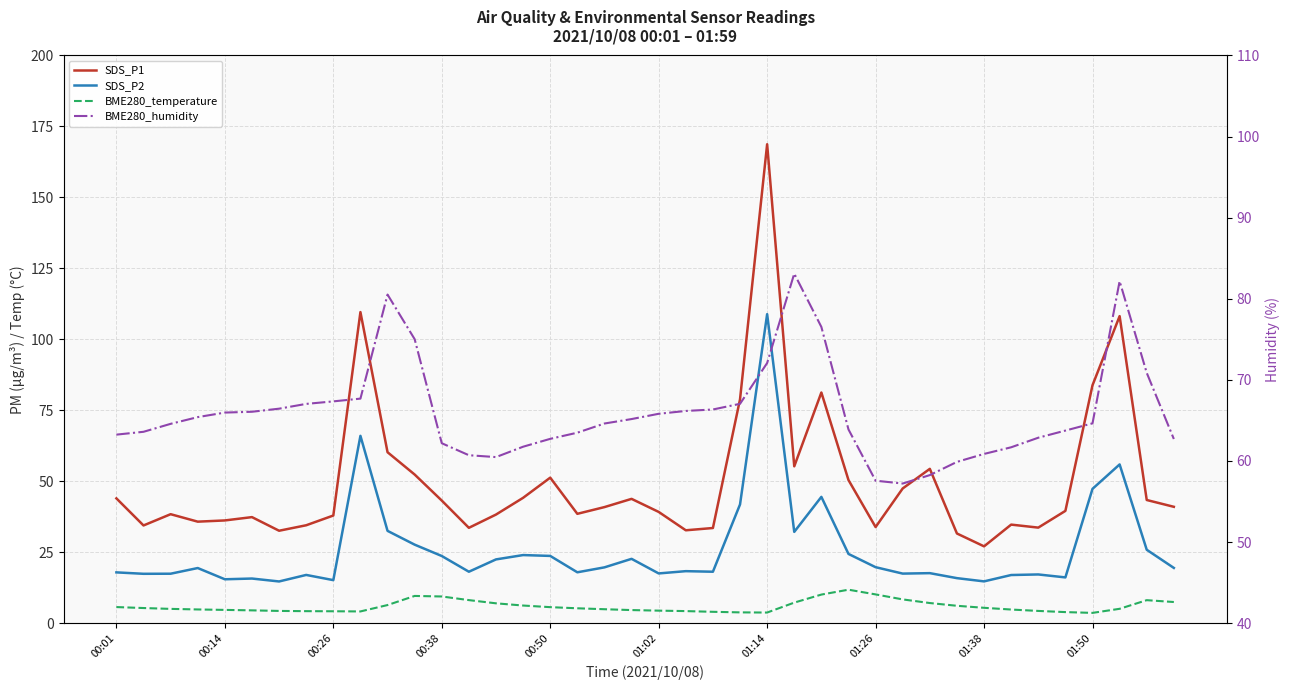

Which series has the largest total across all categories?

BME280_humidity